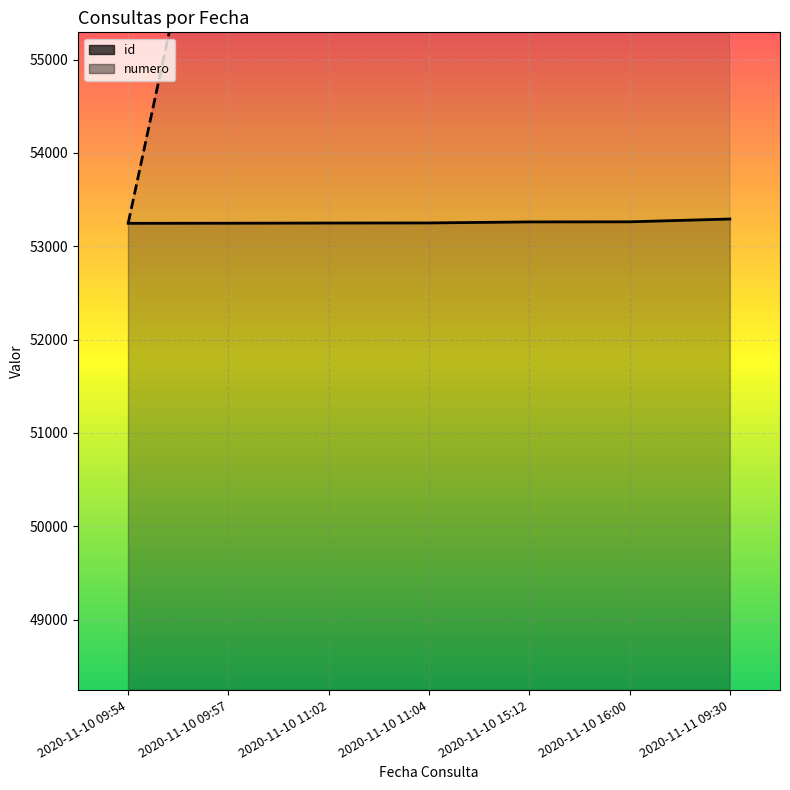

What are all the series names shown in the legend?

id, numero